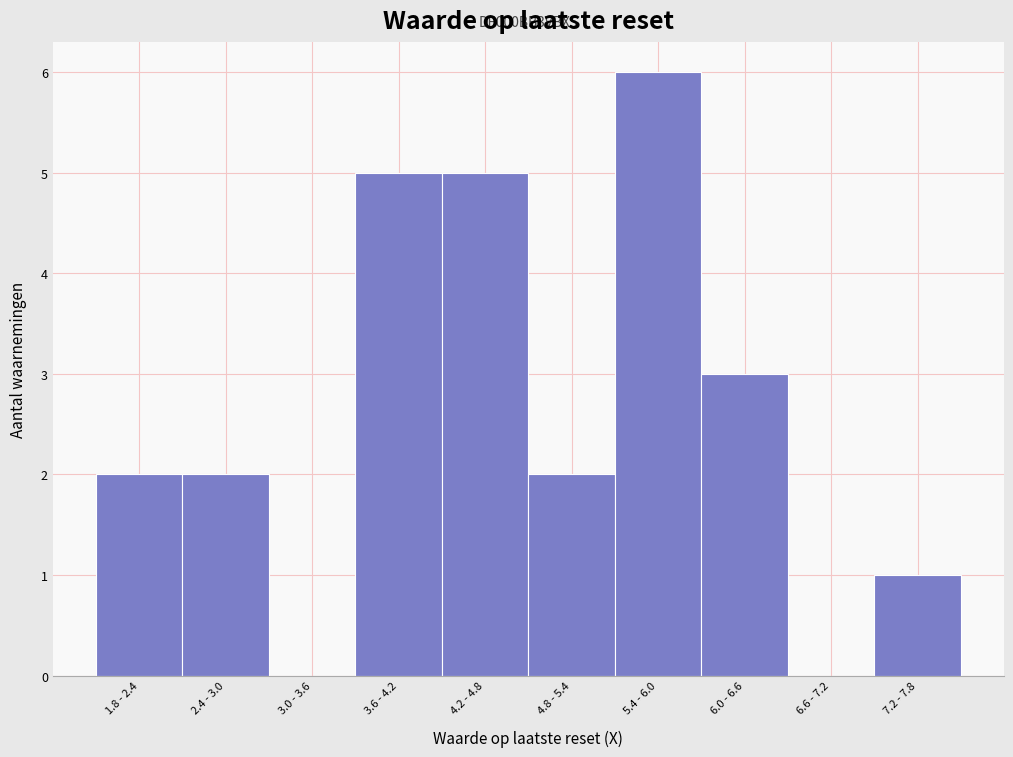

Reading left to right, list all the values displayed in this chart.

1.8 - 2.4=2	2.4 - 3.0=2	3.0 - 3.6=0	3.6 - 4.2=5	4.2 - 4.8=5	4.8 - 5.4=2	5.4 - 6.0=6	6.0 - 6.6=3	6.6 - 7.2=0	7.2 - 7.8=1